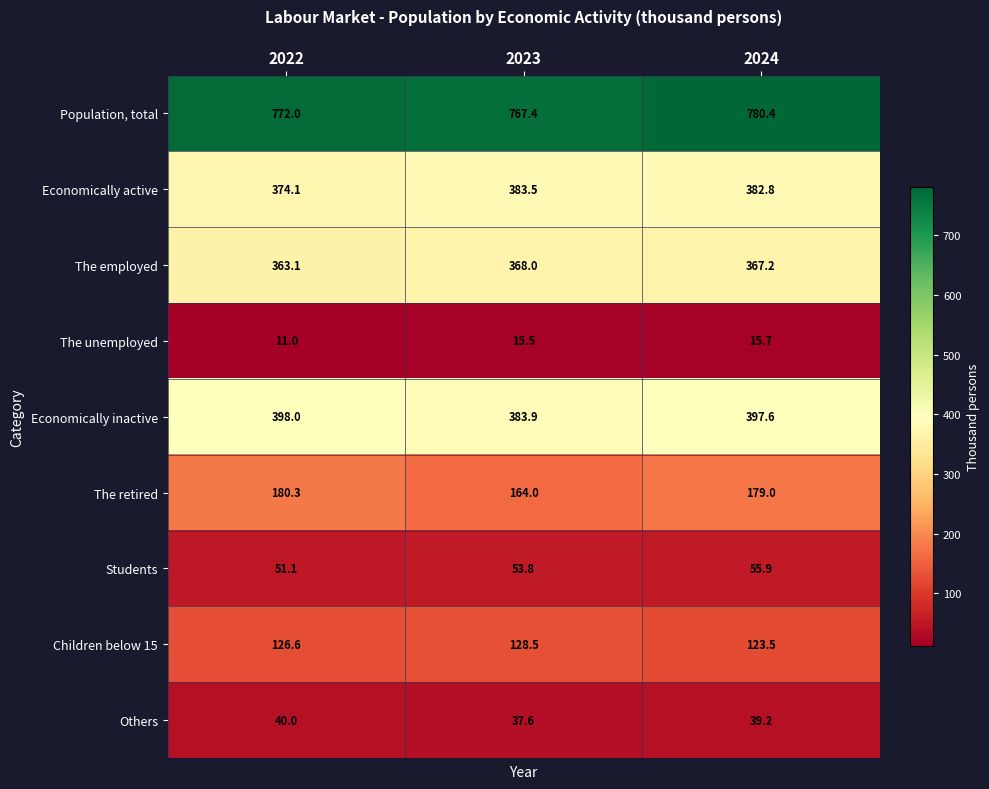

Which series changed the most between 2022 and 2023?

The retired